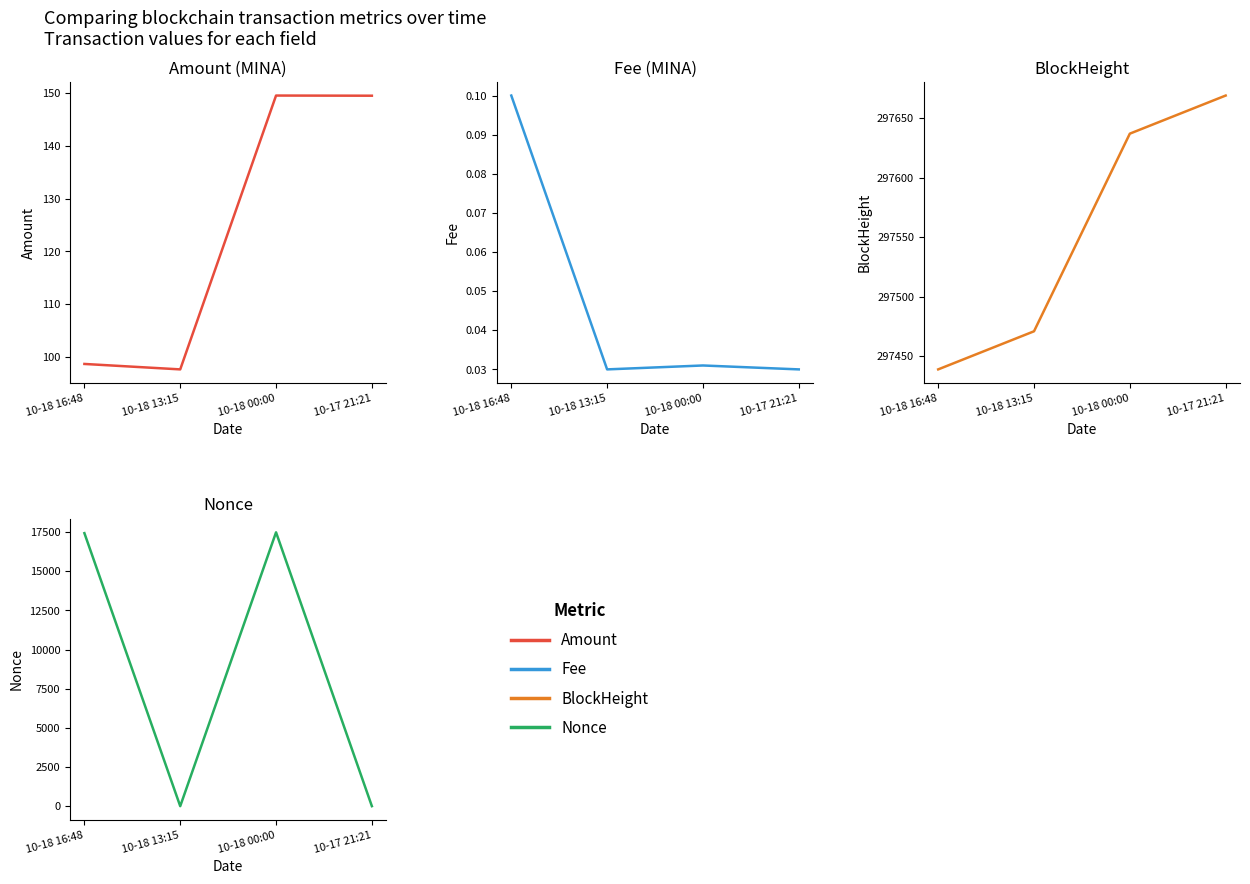

Which series changed the most between 10-18 16:48 and 10-18 13:15?

Nonce